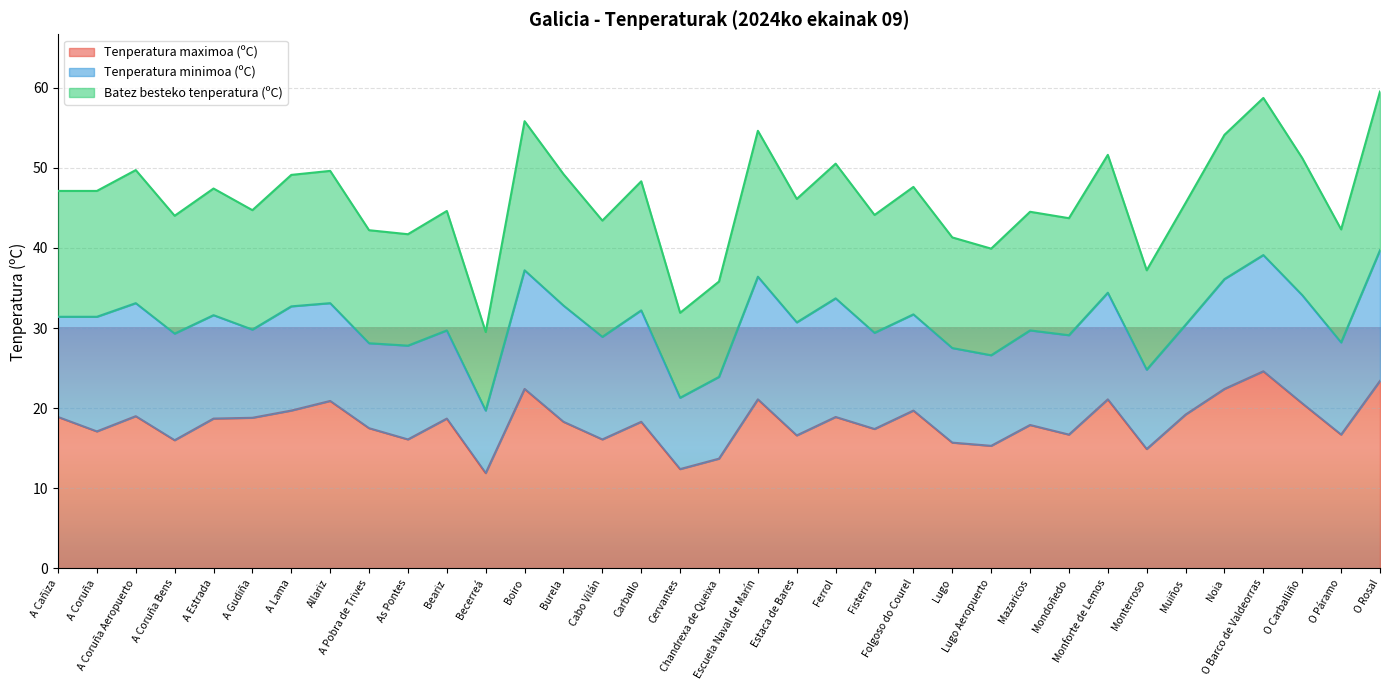

Is it true that Tenperatura maximoa (ºC) equals 12.1 at Fisterra?

False